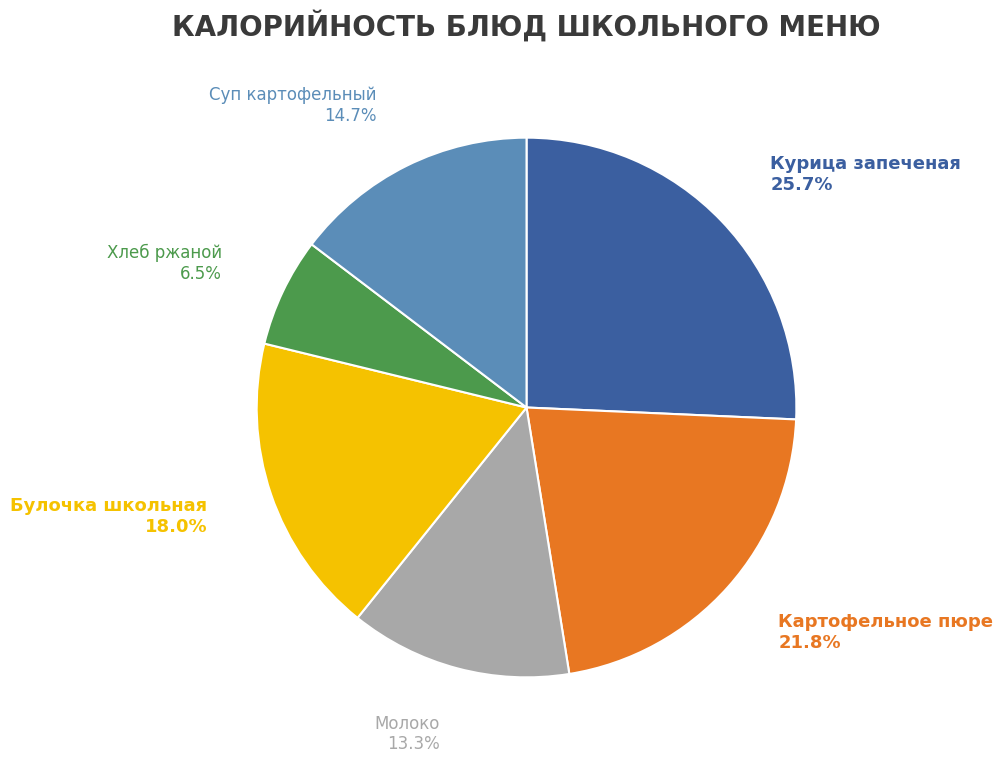

True or false: Булочка школьная accounts for 28% of the total.

False